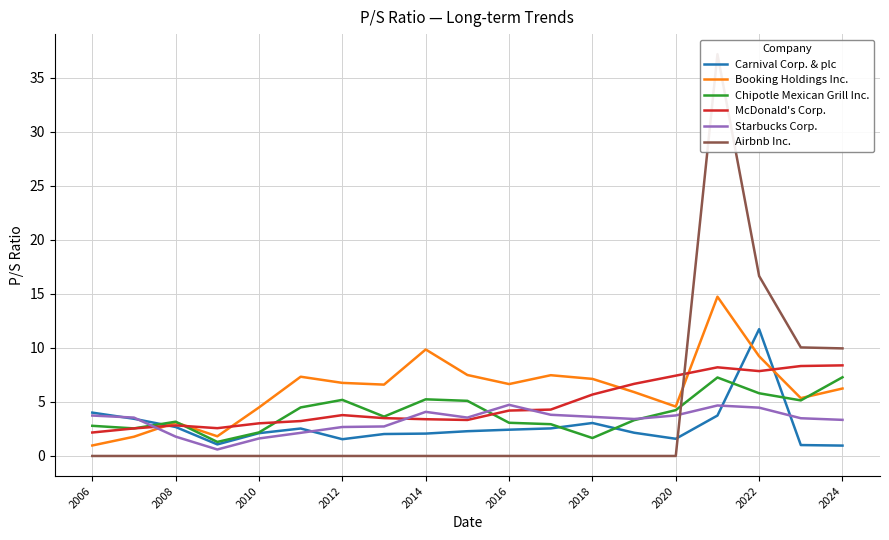

What is the minimum value for McDonald's Corp.?

2.2